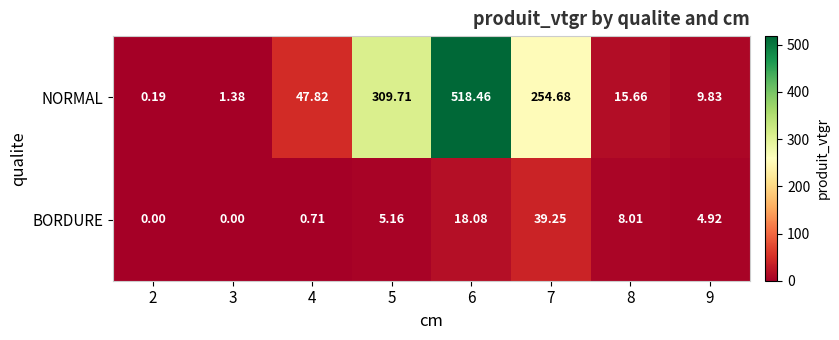

At 8, list the series in order from smallest to largest.

BORDURE, NORMAL